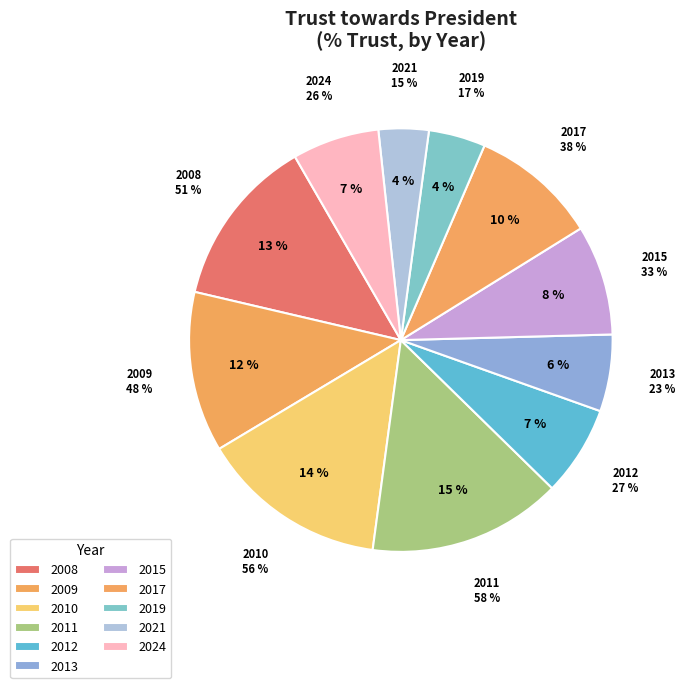

Does 2008 represent more than half of the total?

No